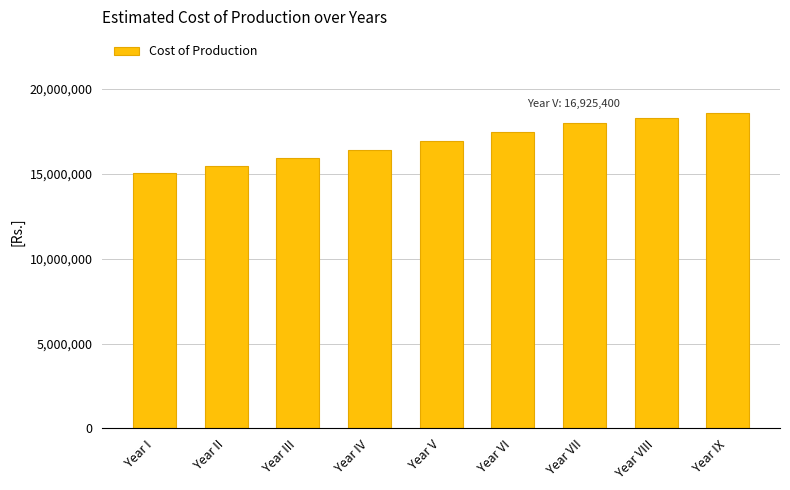

What is the sum of all values?

152106240.8